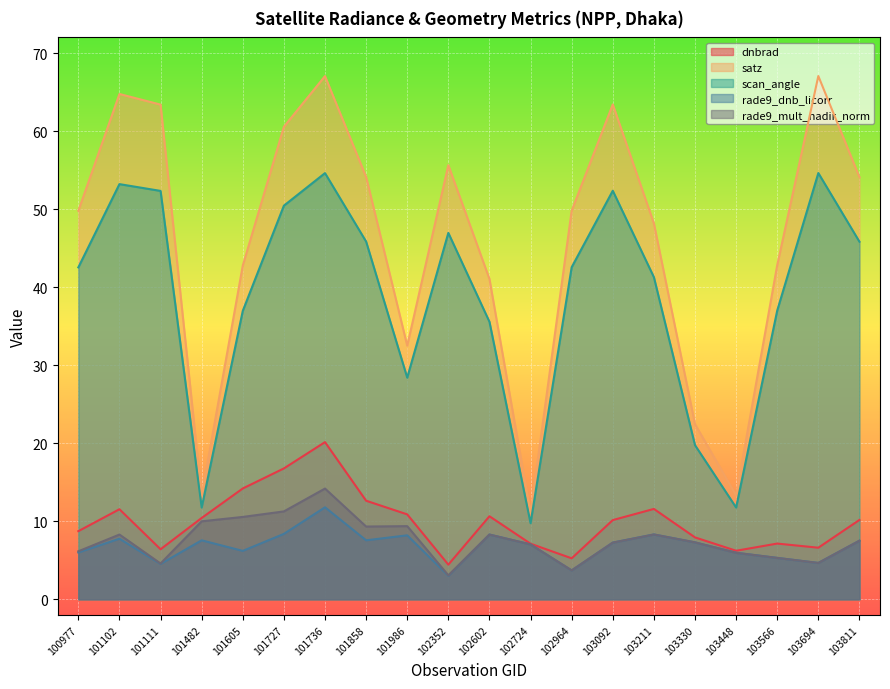

What value does the dnbrad series have at 101858?

12.6